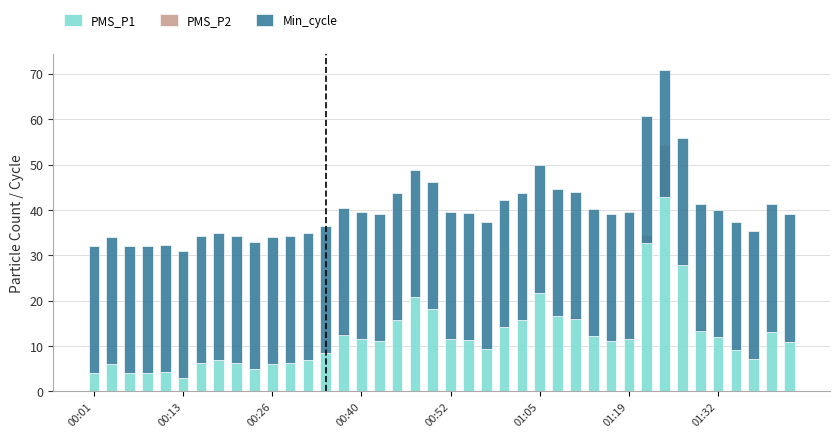

At which label does PMS_P2 reach its peak?

00:01